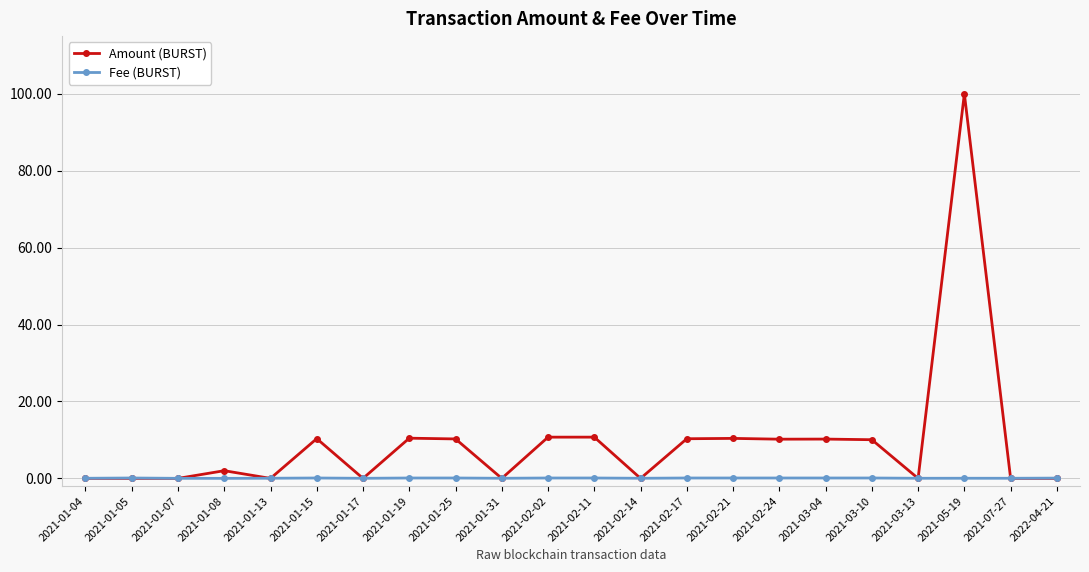

What are all the series names shown in the legend?

Amount (BURST), Fee (BURST)